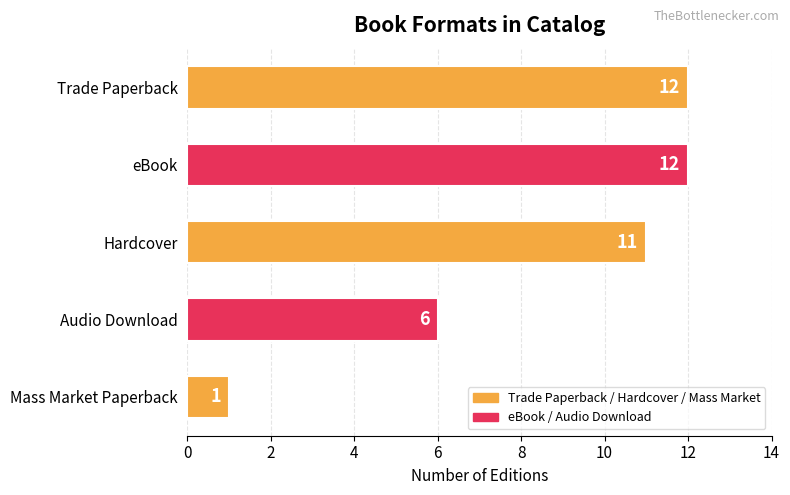

What is the maximum value shown in the chart?

12